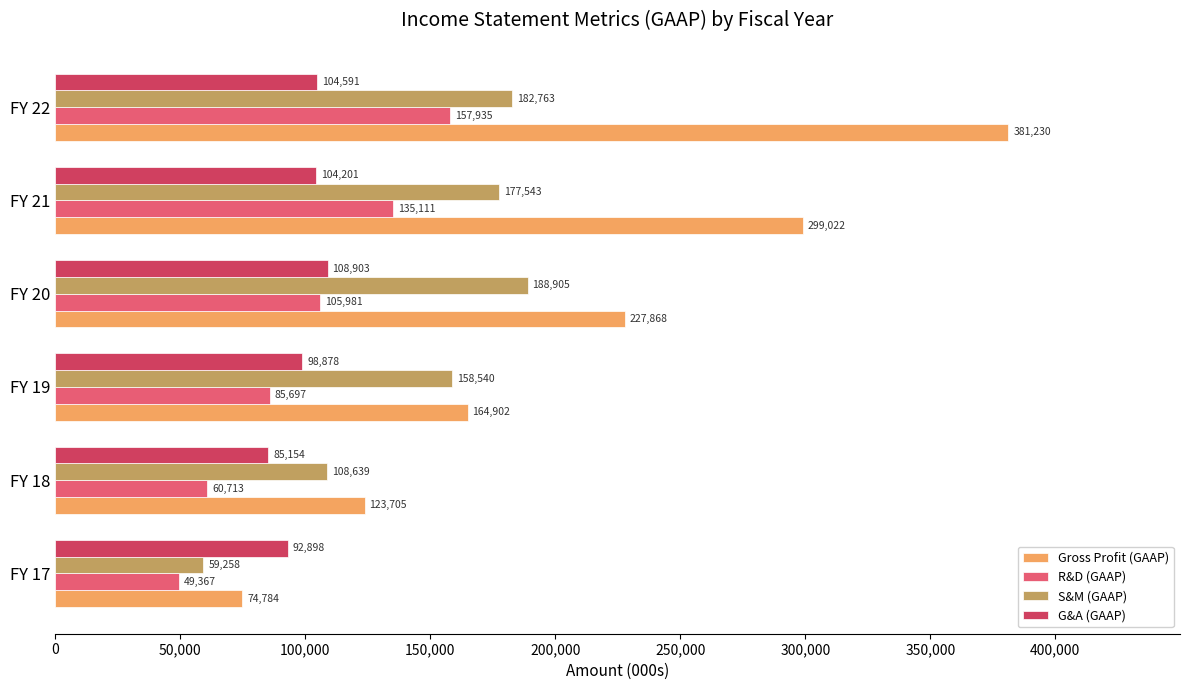

Rank the categories by G&A (GAAP) value from highest to lowest.

FY 20, FY 22, FY 21, FY 19, FY 17, FY 18